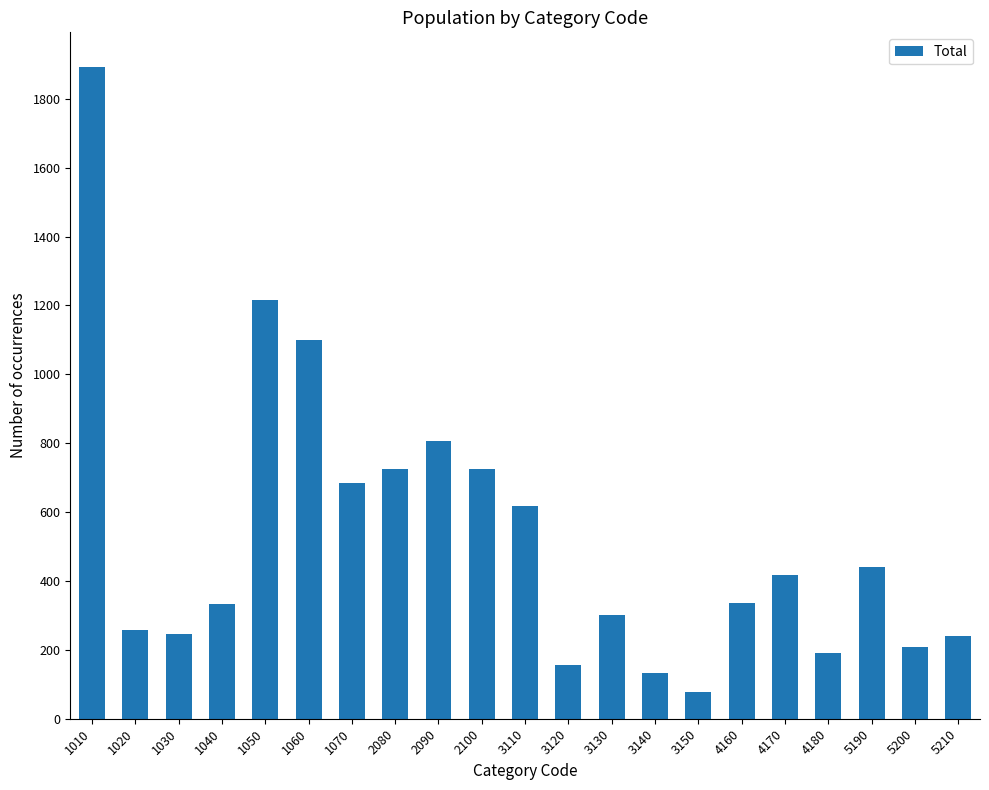

What is the approximate value at 1050?

1217